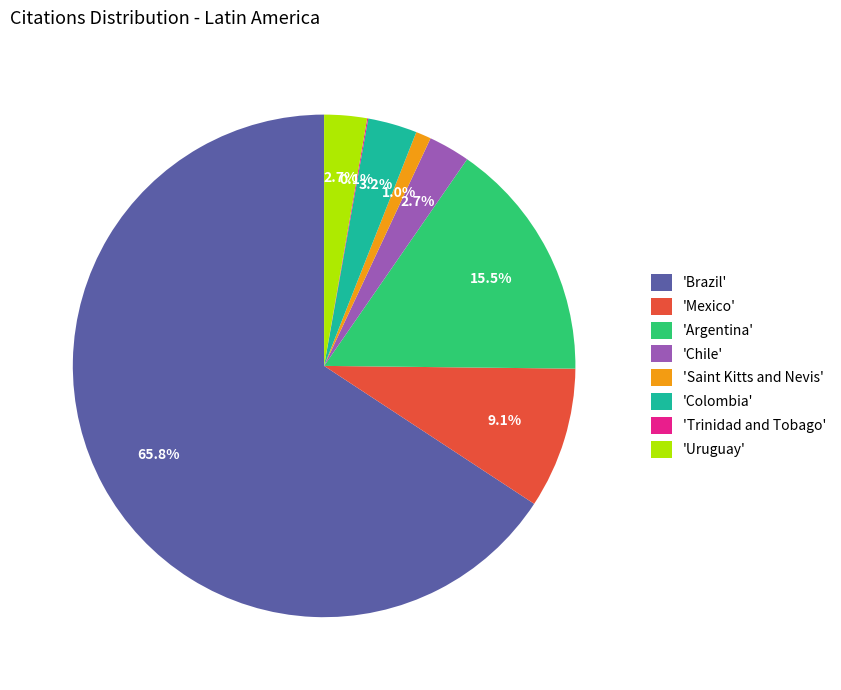

What is the total percentage of 'Brazil' and 'Colombia'?

68.9%